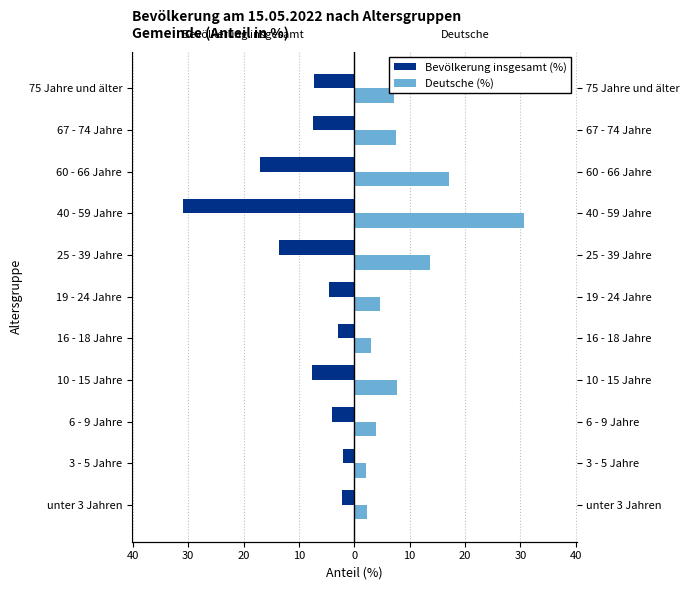

How many data points in Deutsche (%) are above 7?

6